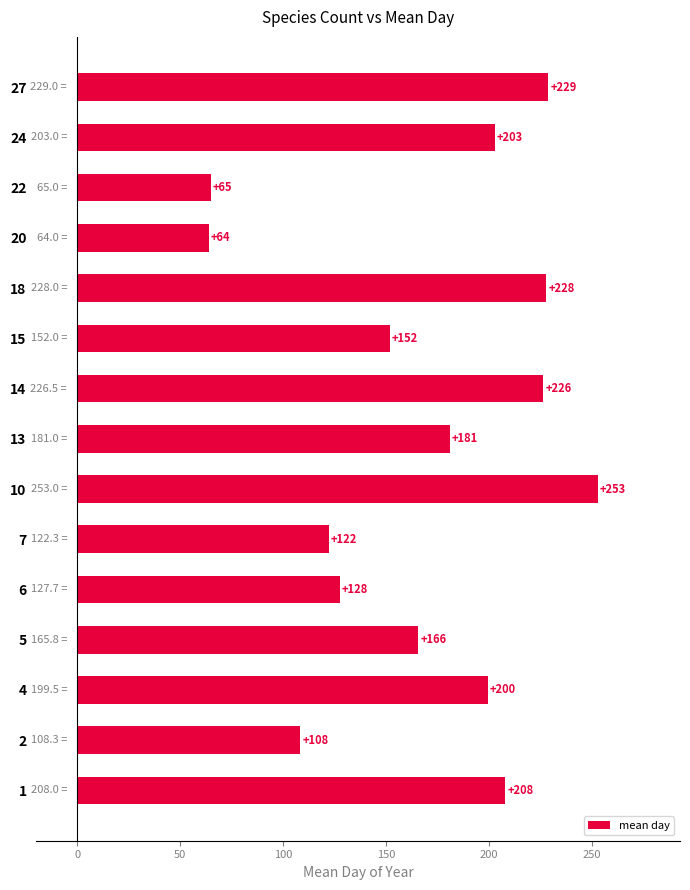

How many categories are shown in the chart?

15